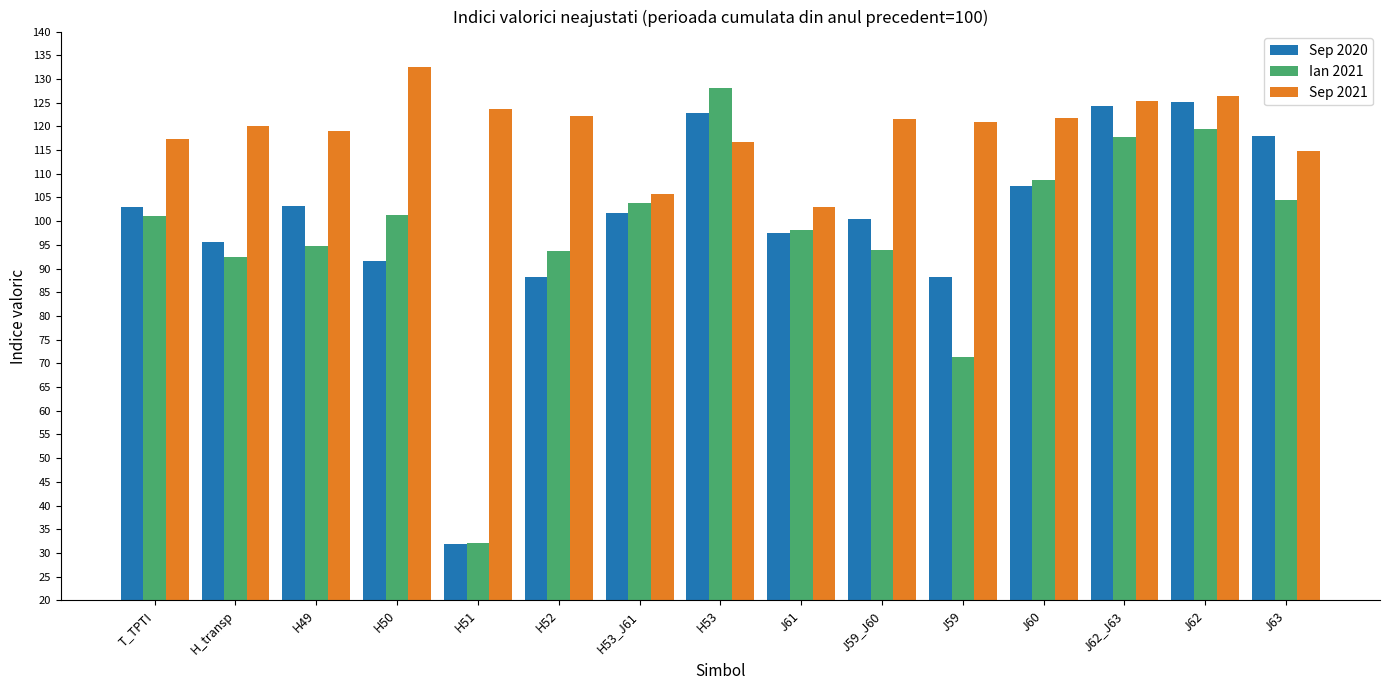

How many data points in Sep 2020 are less than 101?

7